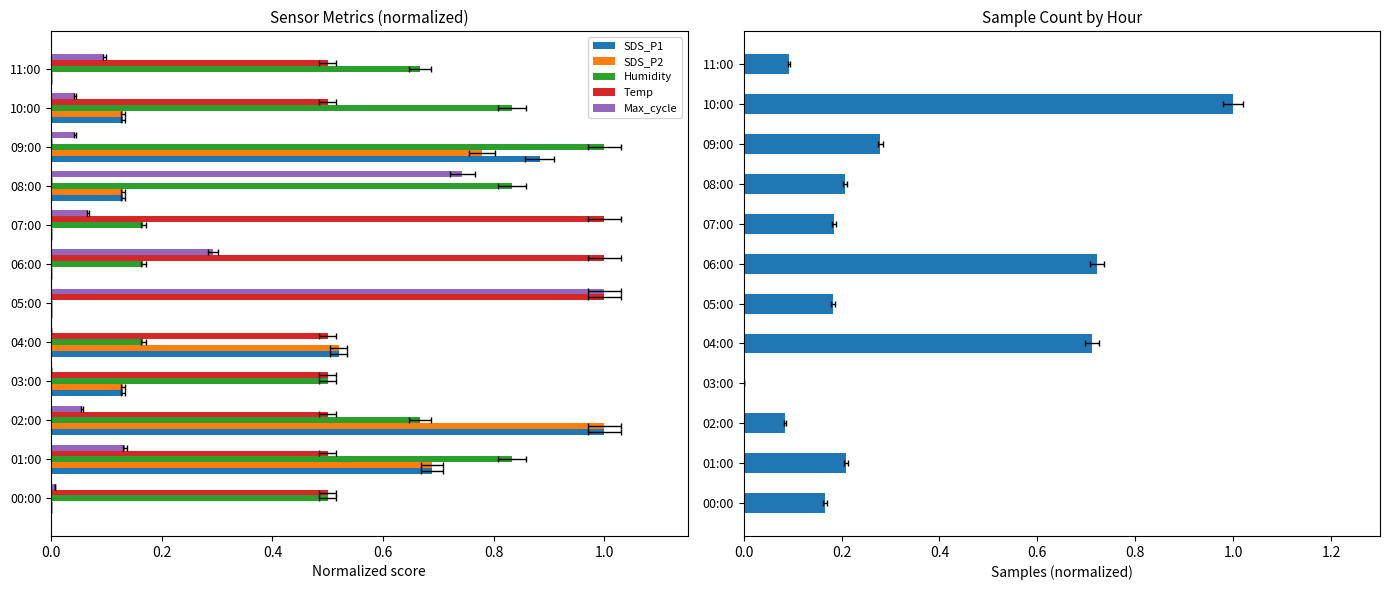

Between 08:00 and 00:00, which is larger?

08:00